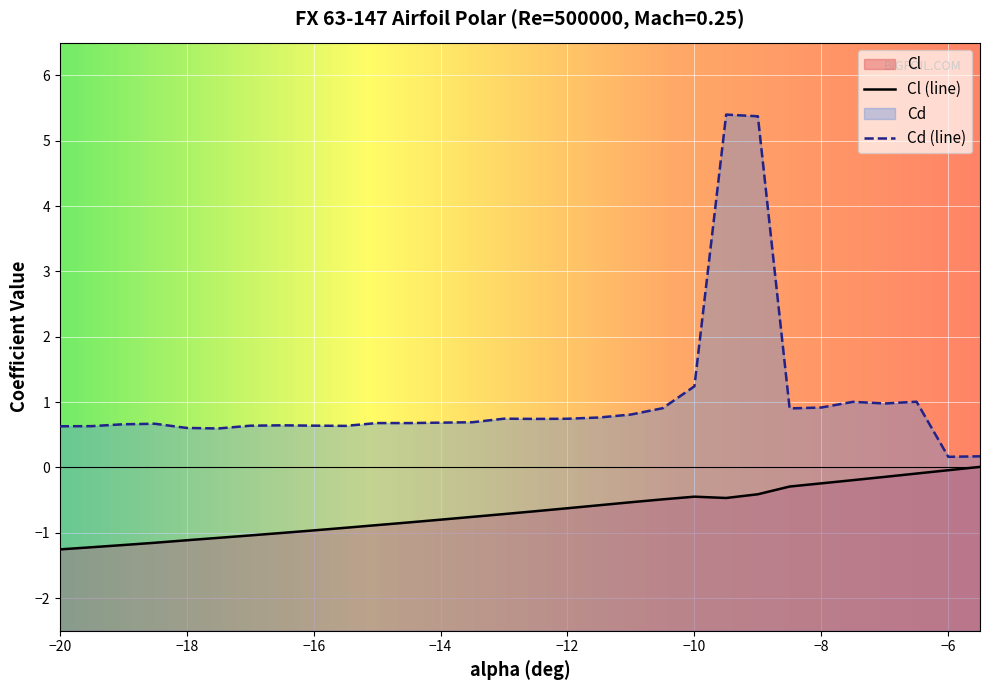

The value of Cd at -10.5 is 0.5. True or false?

False